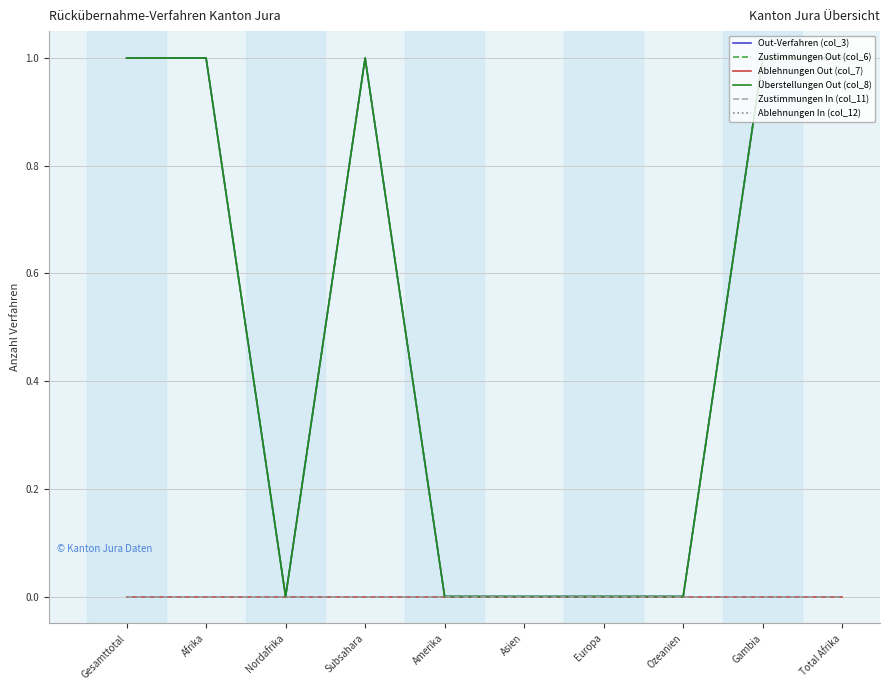

True or false: Ablehnungen In (col_12) has more than 2 points higher than both neighbors.

False